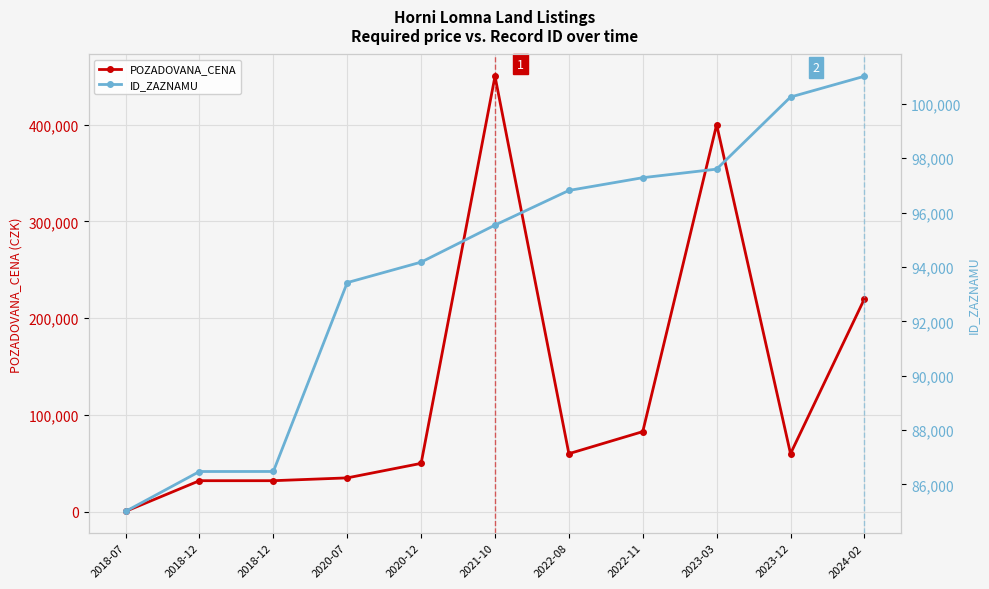

What is the approximate value of ID_ZAZNAMU at 2018-07?

85004